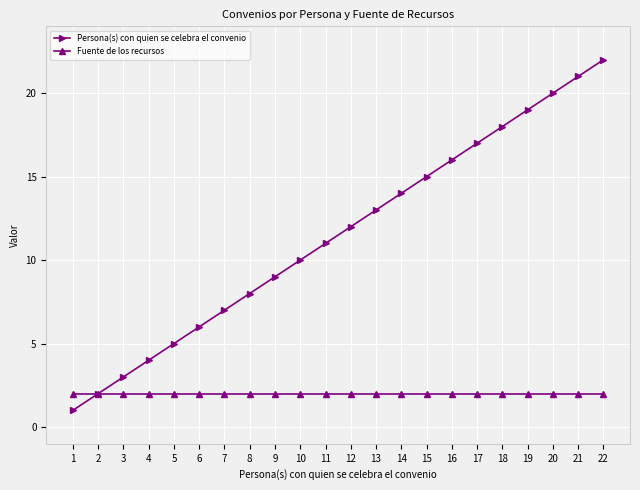

How many lines are shown in the chart?

2